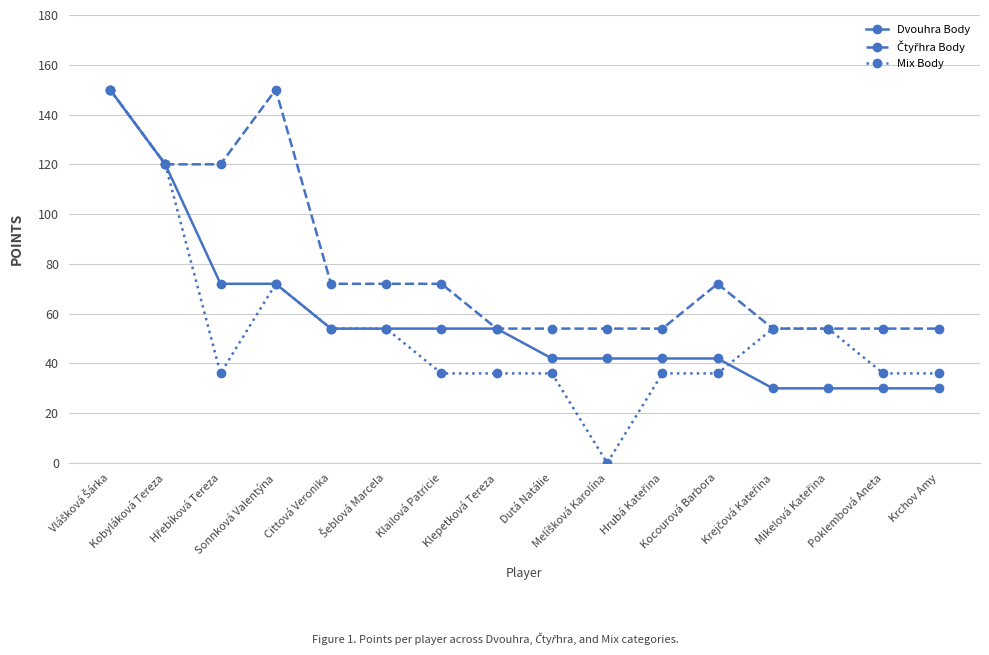

What is the value of the Dvouhra Body point at the 11th from the left?

42